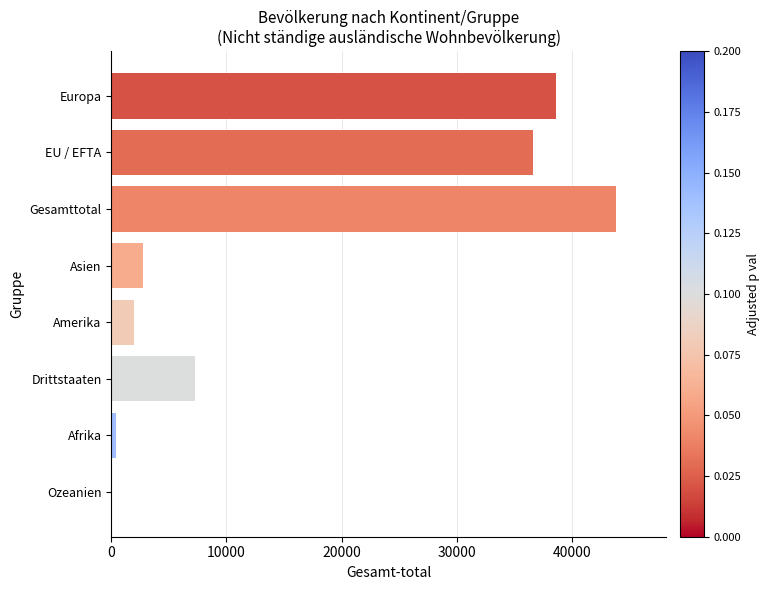

Which label corresponds to the largest value in the chart?

Gesamttotal